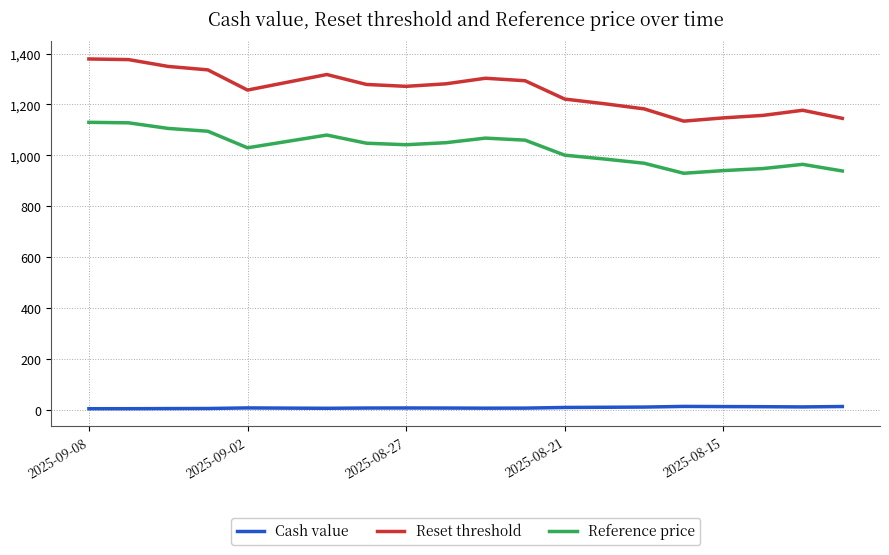

How many values in the Reference price series are below 1048?

10